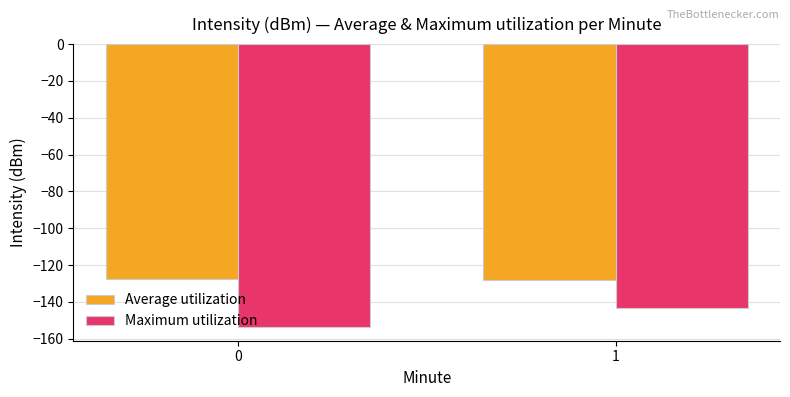

Which series changed the most between 0 and 1?

Maximum utilization